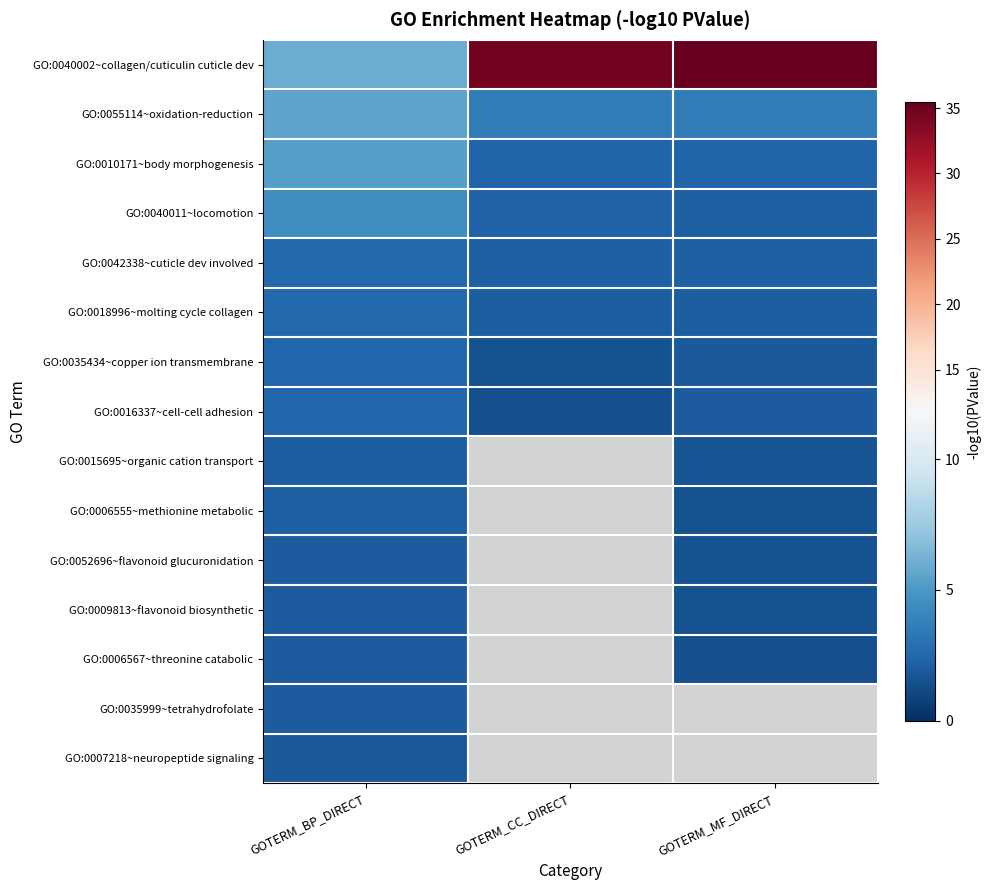

At how many categories does at least one series exceed 33?

2